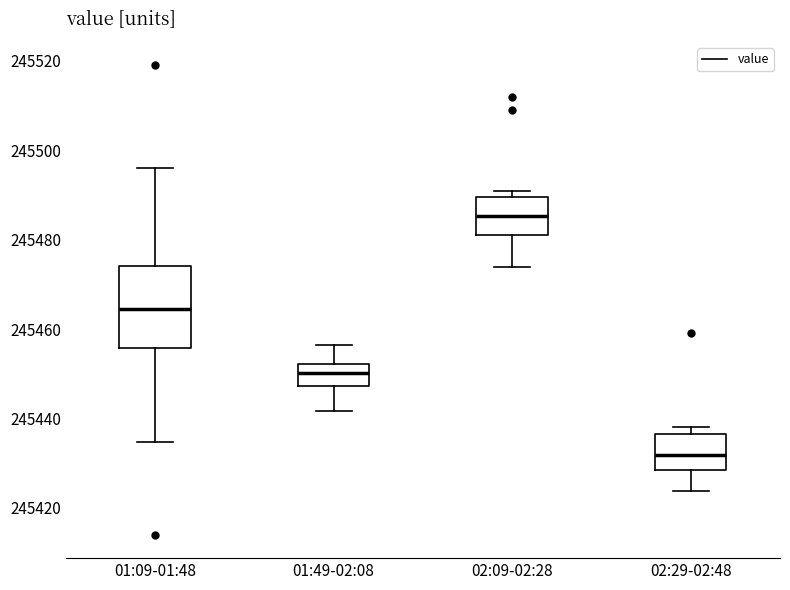

Where is the lower edge of the box for 02:09-02:28 on the y-axis? The values are not printed on the chart, so give them approximately, as read against the axis.

245482